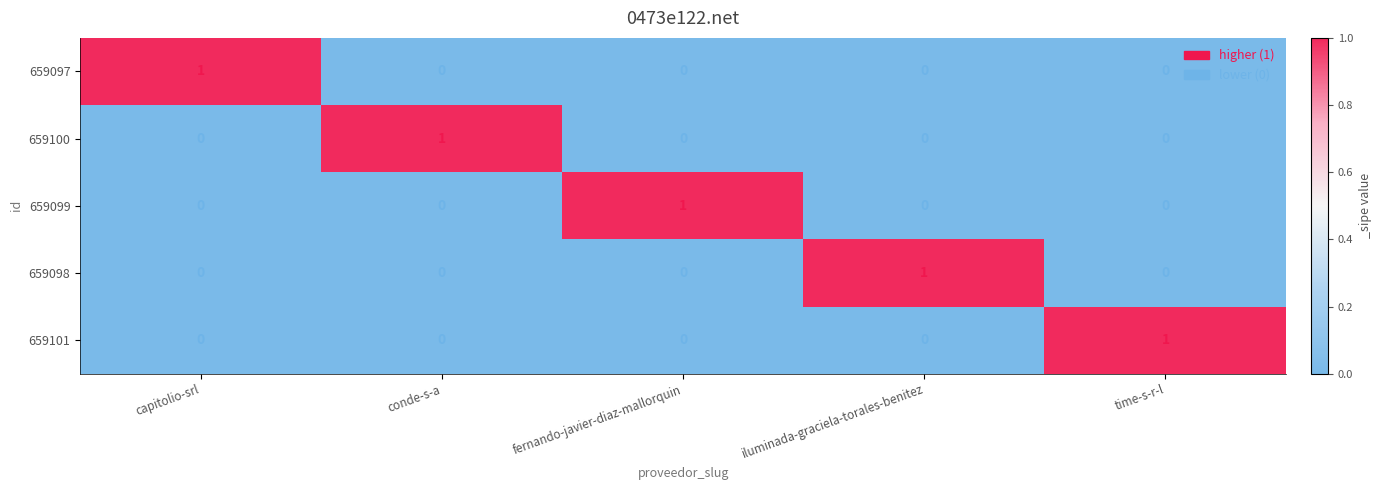

At how many categories does at least one series exceed 0?

5